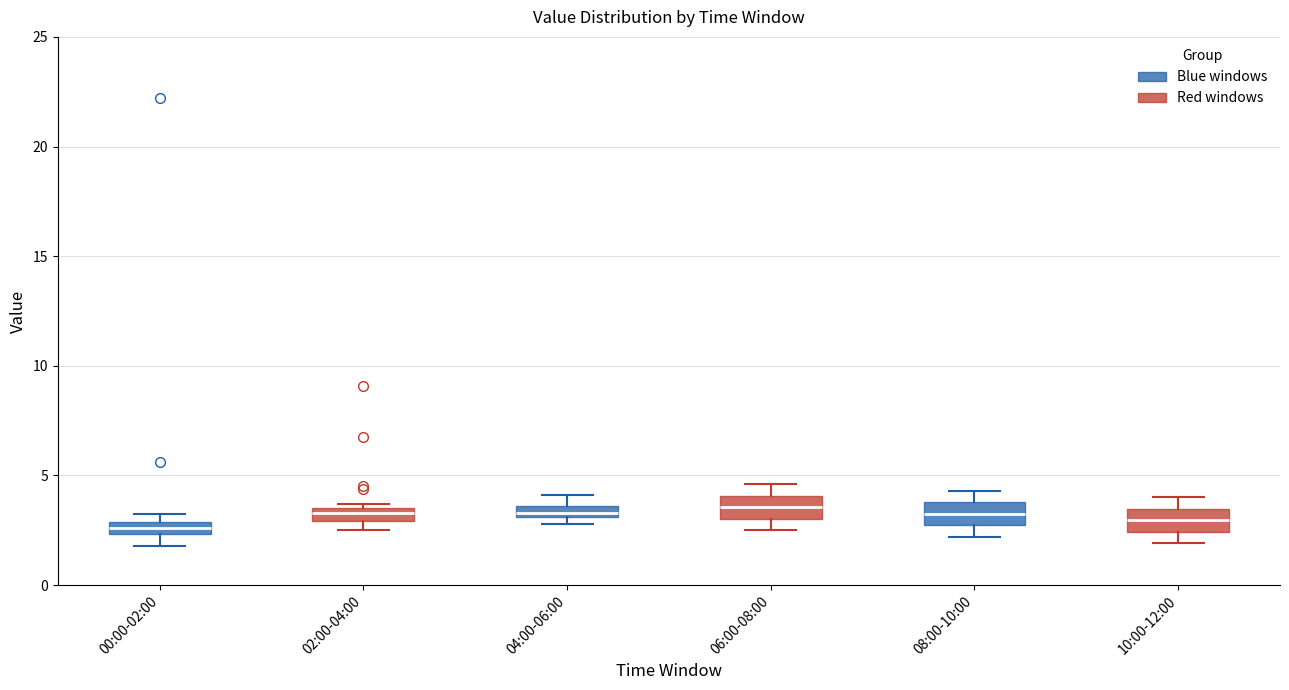

Where does the lower whisker of the box for 06:00-08:00 end on the y-axis? The values are not printed on the chart, so give them approximately, as read against the axis.

2.5